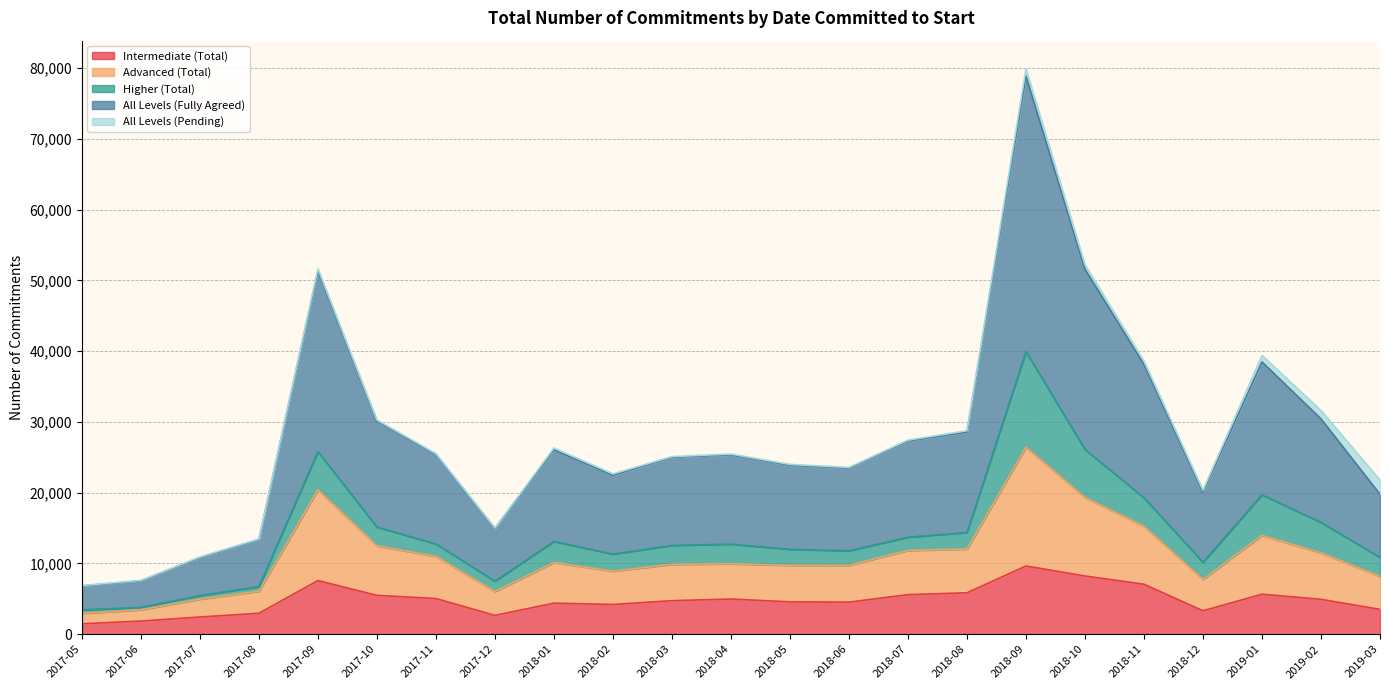

How many lines are shown in the chart?

5